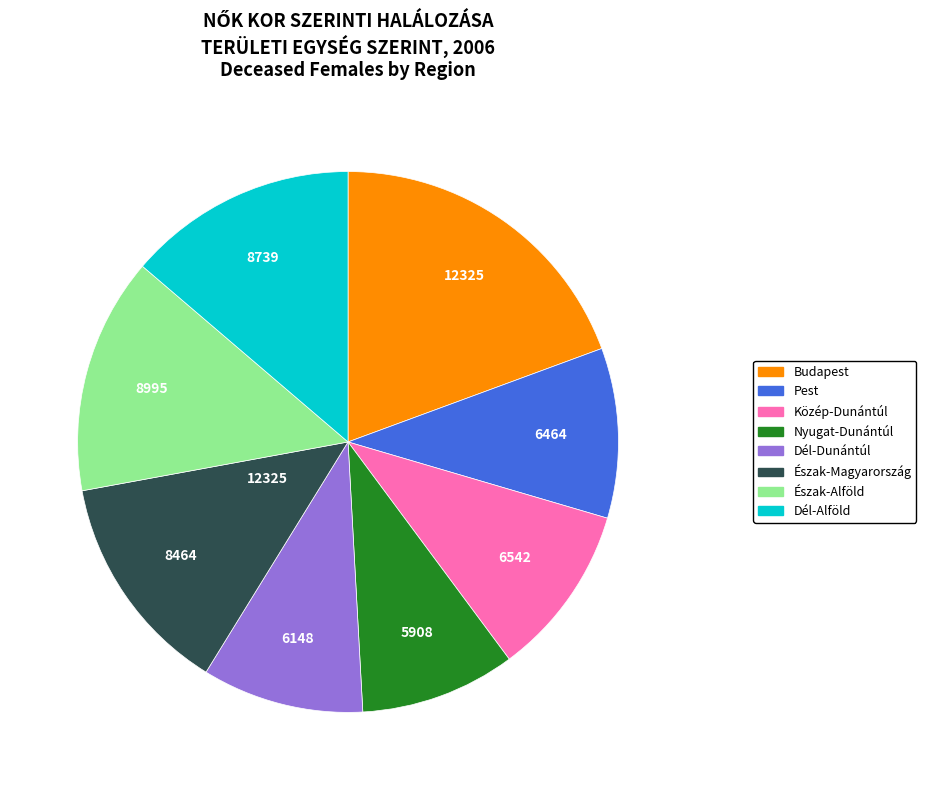

Does any single category account for the majority?

No